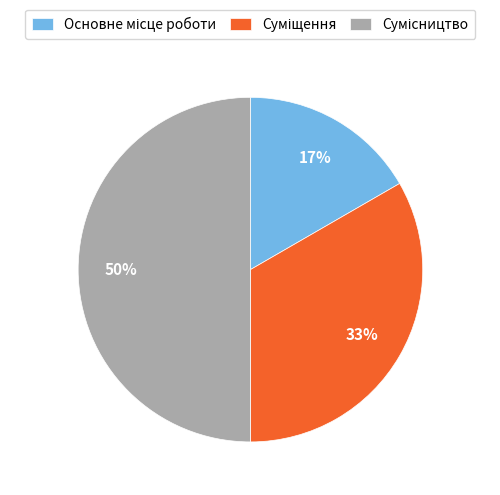

To the nearest percent, what is the difference between the largest and smallest slice percentages?

33%